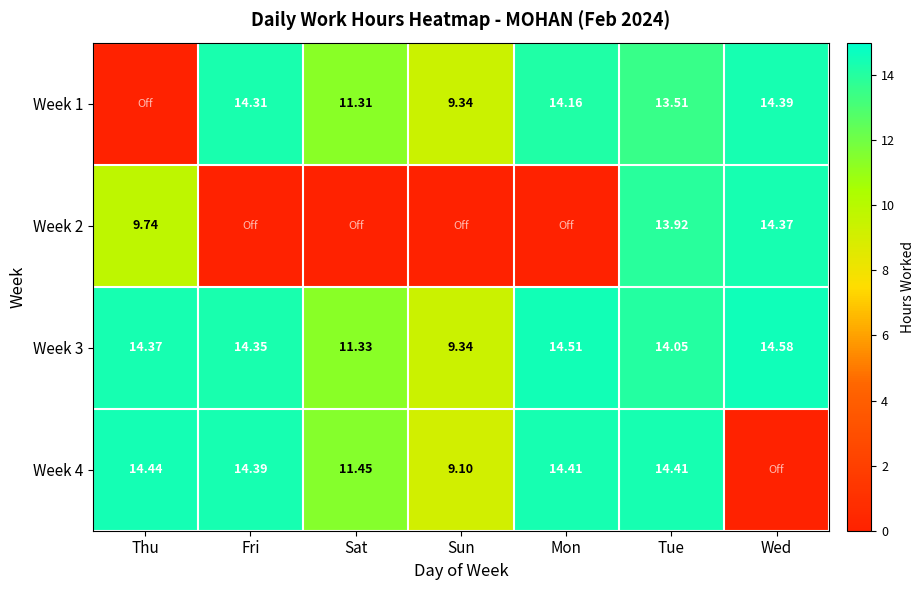

What is the greatest value displayed?

14.6